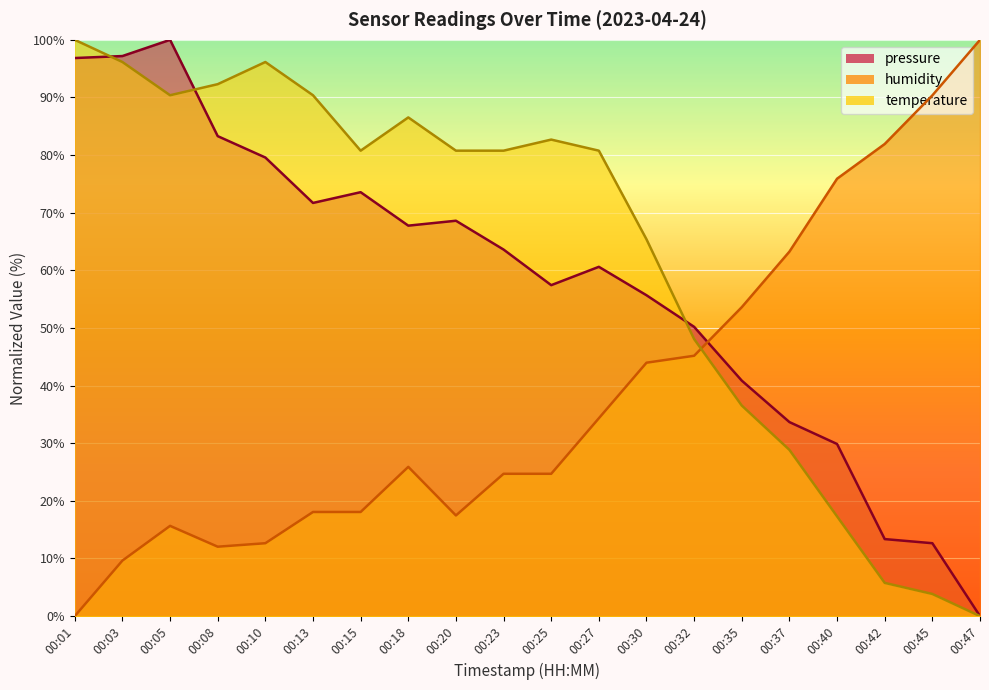

True or false: humidity has more than 2 points higher than both neighbors.

False